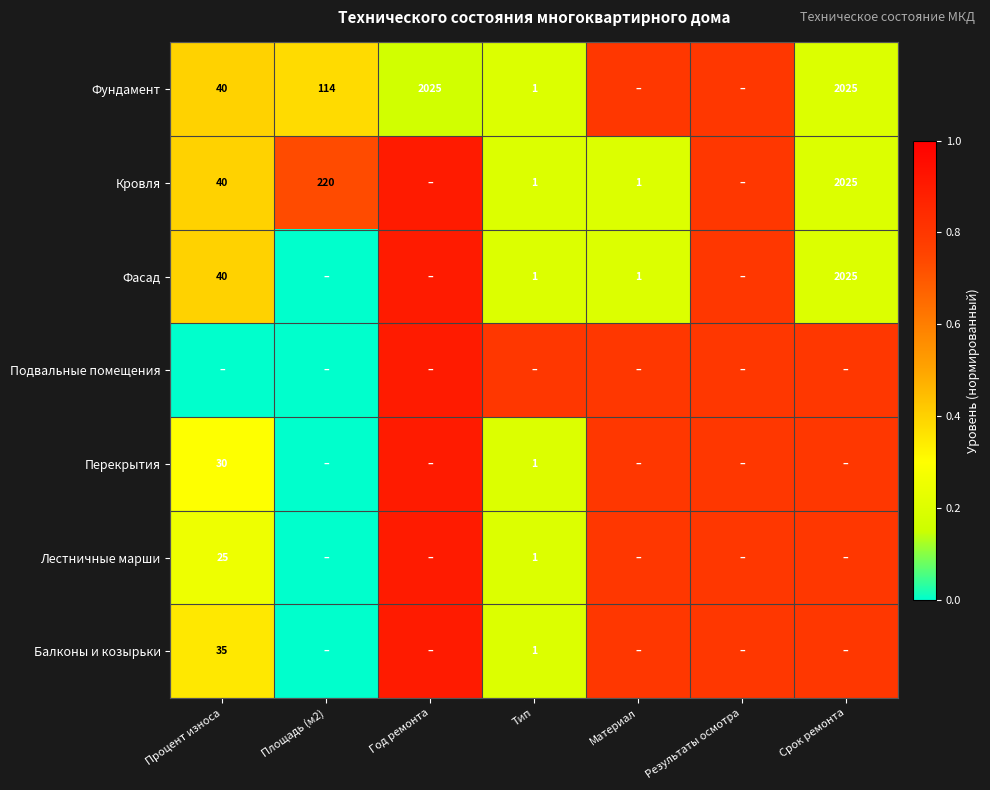

Which has a higher value, Год ремонта or Материал?

Материал